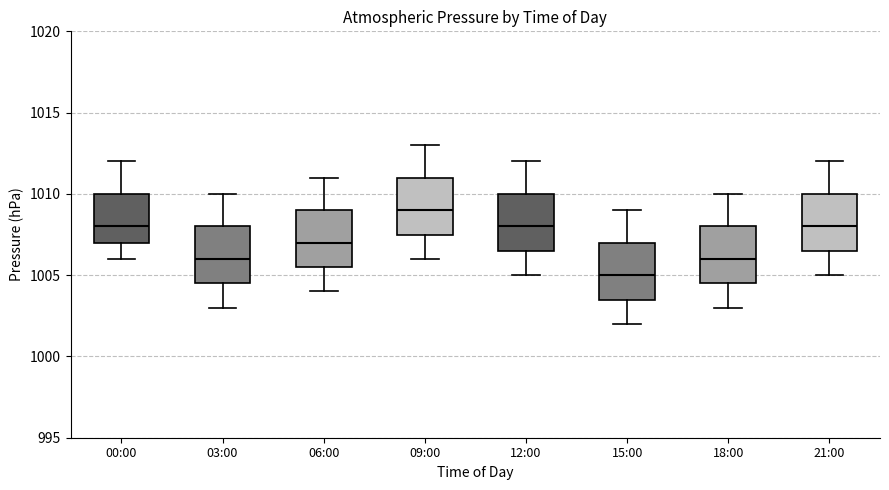

Which box has the highest median line?

09:00